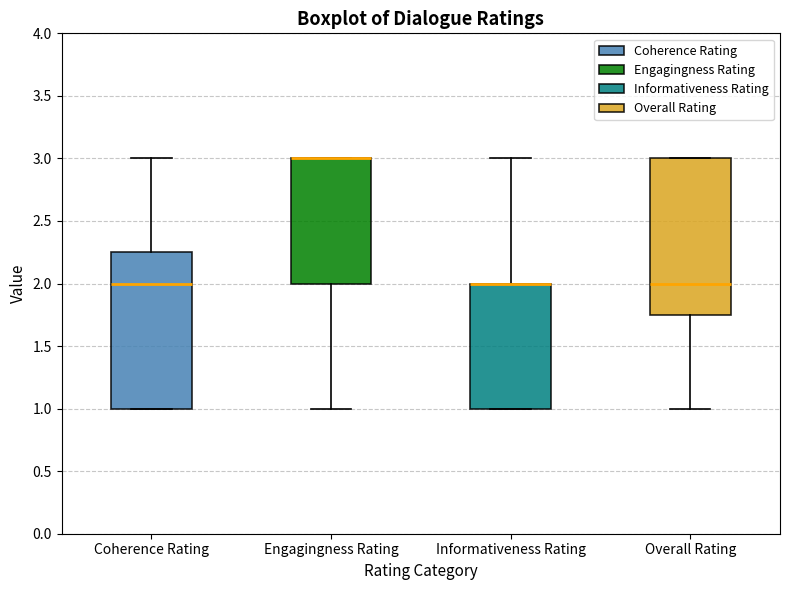

Reading left to right, transcribe this box plot: for each box, give where its median line is, the range the box spans, and where its two whiskers end, as read against the y-axis. The values are not printed on the chart, so give them approximately, as read against the axis.

Coherence Rating: median 2.00, box 1.00 to 2.25, whiskers 1.00 to 3.00
Engagingness Rating: median 3.00 (drawn on the box's upper edge), box 2.00 to 3.00, whiskers 1.00 to 3.00
Informativeness Rating: median 2.00 (drawn on the box's upper edge), box 1.00 to 2.00, whiskers 1.00 to 3.00
Overall Rating: median 2.00, box 1.75 to 3.00, whiskers 1.00 to 3.00